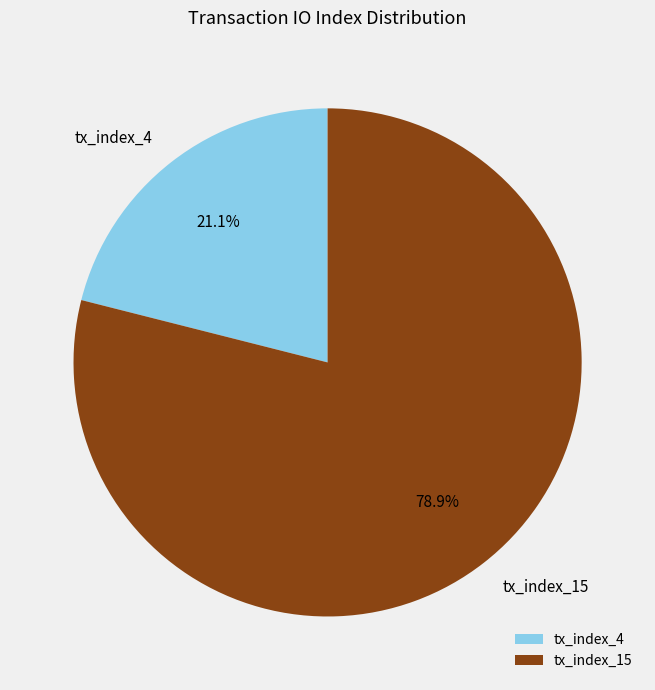

Does tx_index_4 account for over 50% of the chart?

No